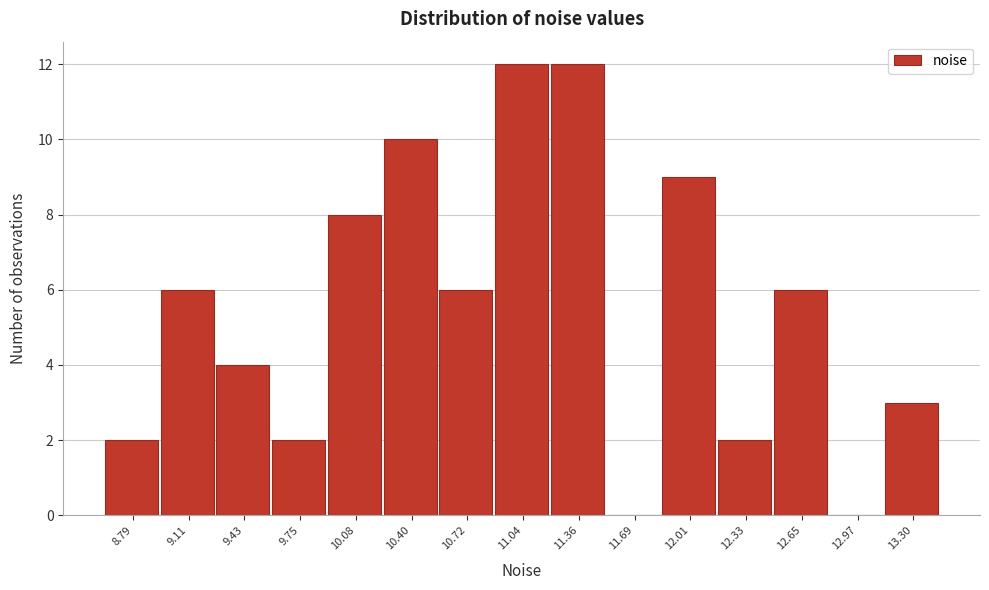

Reading right to left, what are all the values shown in this chart?

13.30=3	12.97=0	12.65=6	12.33=2	12.01=9	11.69=0	11.36=12	11.04=12	10.72=6	10.40=10	10.08=8	9.75=2	9.43=4	9.11=6	8.79=2